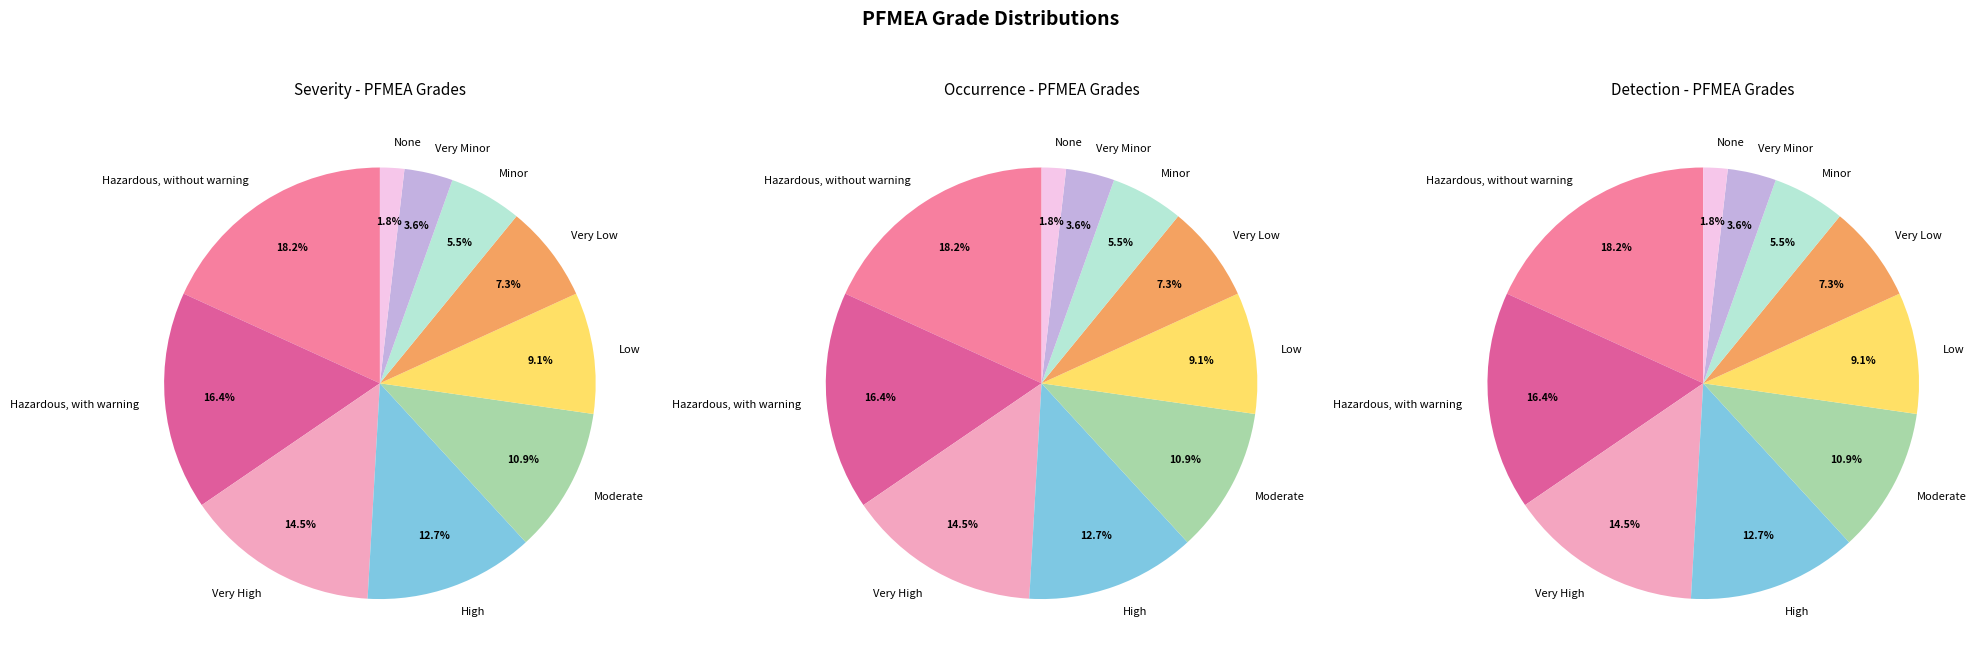

How many slices are in this pie chart?

10